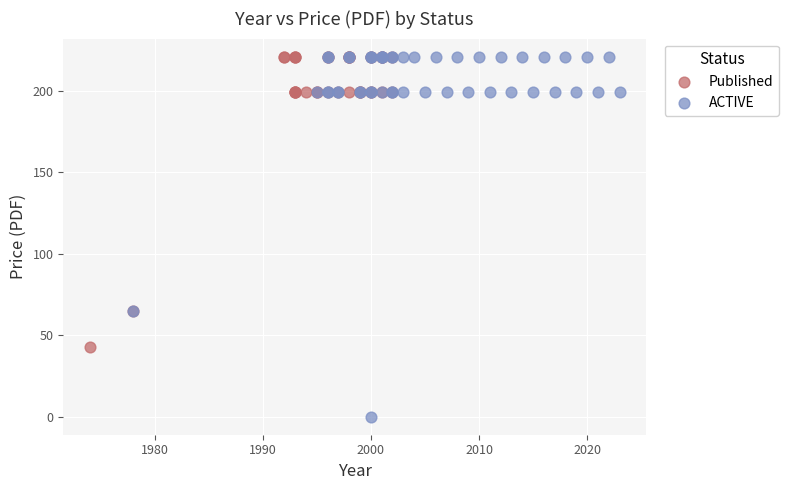

Which series reaches the minimum Y coordinate?

ACTIVE